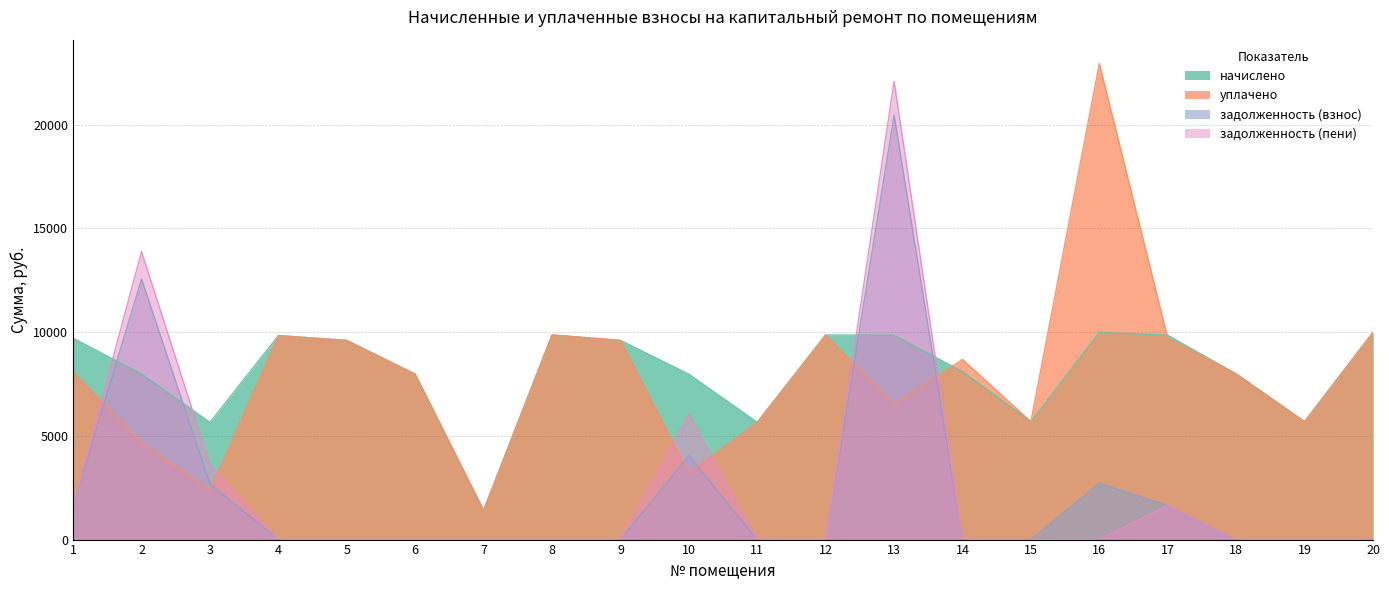

Reading left to right, list all the values displayed in this chart.

начислено: 9707.5	7971.8	5652.5	9830.4	9600.0	7971.8	1413.1	9861.1	9600.0	7971.8	5652.5	9861.1	9845.8	8094.7	5683.2	9984.0	9845.8	7987.2	5683.2	9984.0
уплачено: 8089.6	4658.3	2355.2	9830.4	9600.0	7971.8	1413.1	9861.1	9600.0	3200.0	5652.5	9861.1	6503.0	8682.2	5683.2	22942.7	9717.6	7987.2	5683.2	9984.0
задолженность (взнос): 1617.9	12553.3	2672.5	0.0	0.0	0.0	0.0	0.0	0.0	4036.1	0.0	0.0	20445.3	0.0	0.0	2716.0	1641.0	0.0	0.0	0.0
задолженность (пени): 1617.9	13881.3	3614.6	0.0	0.0	0.0	0.0	0.0	0.0	6029.1	0.0	0.0	22085.7	0.0	0.0	0.0	1641.0	0.0	0.0	0.0